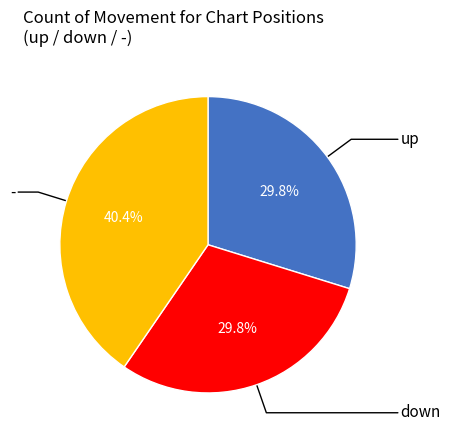

How many slices are in this pie chart?

3